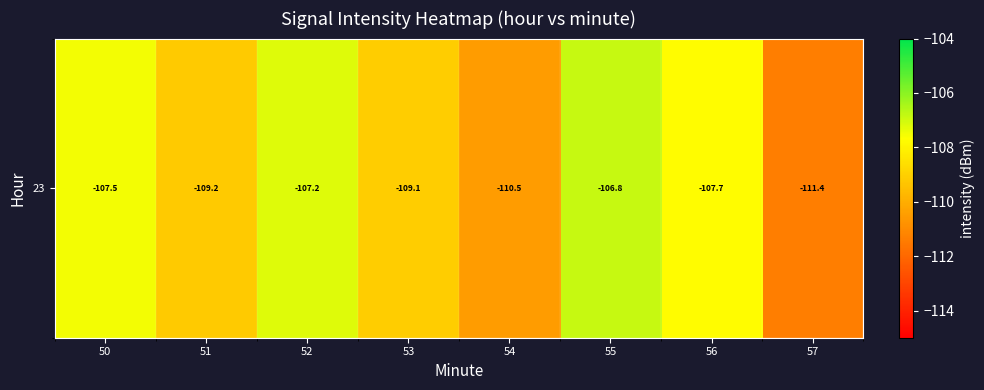

What is the greatest value displayed?

-106.8